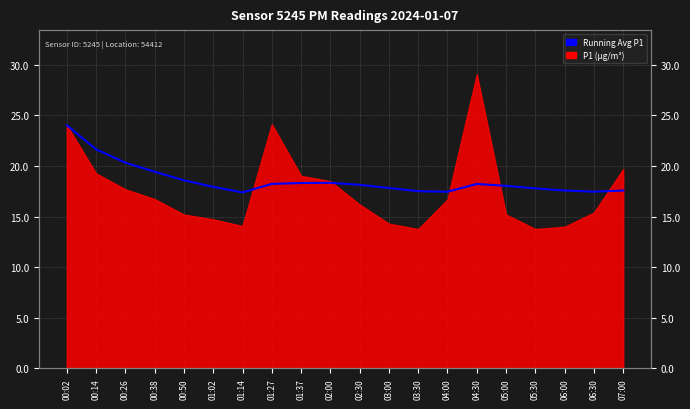

Between 04:30 and 04:00, which is larger?

04:30